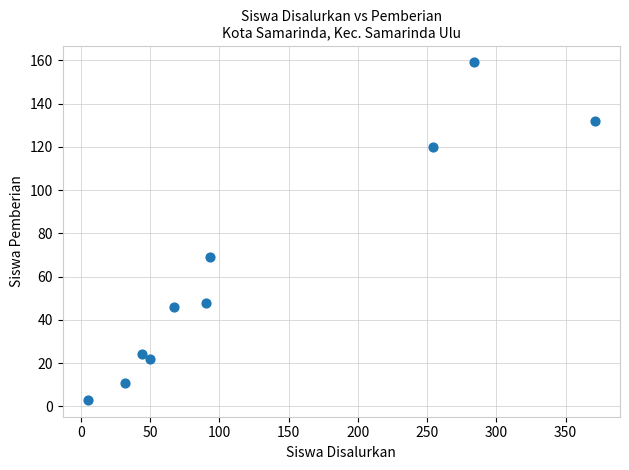

What is the range of X values (max minus min)?

366